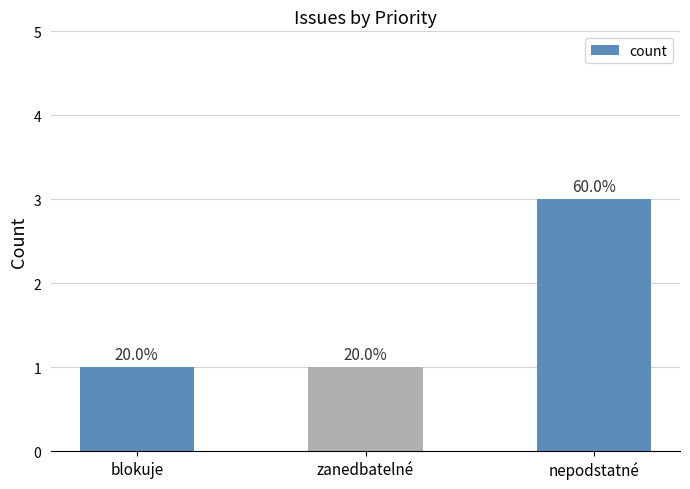

Rank the categories by value from highest to lowest.

nepodstatné, blokuje, zanedbatelné